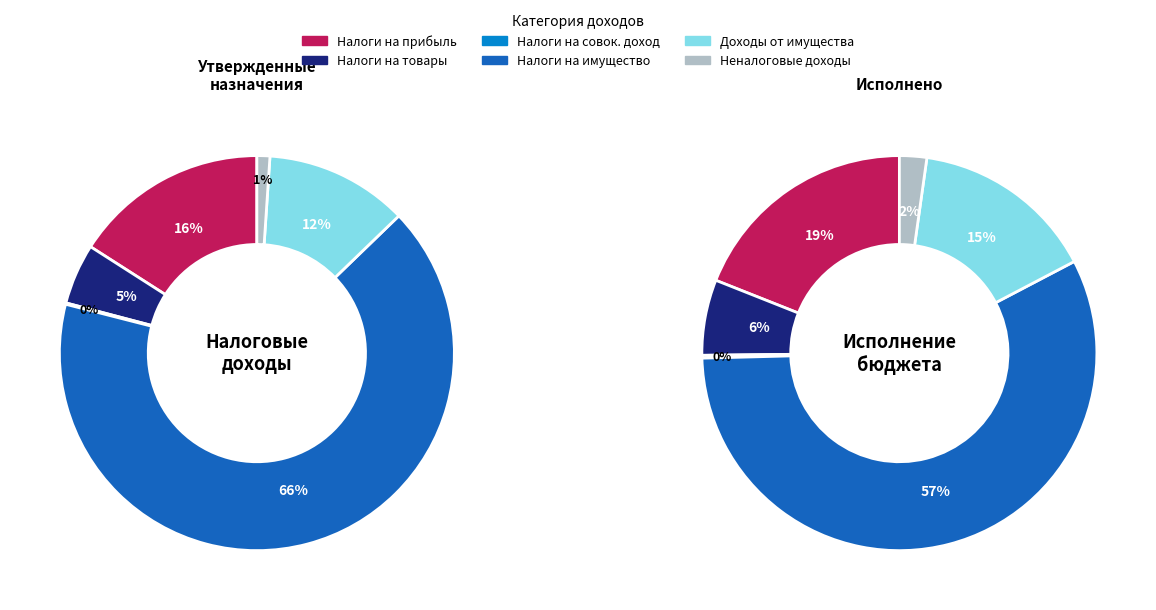

Which has a higher value, НАЛОГИ НА ИМУЩЕСТВО or НЕНАЛОГОВЫЕ ДОХОДЫ?

НАЛОГИ НА ИМУЩЕСТВО